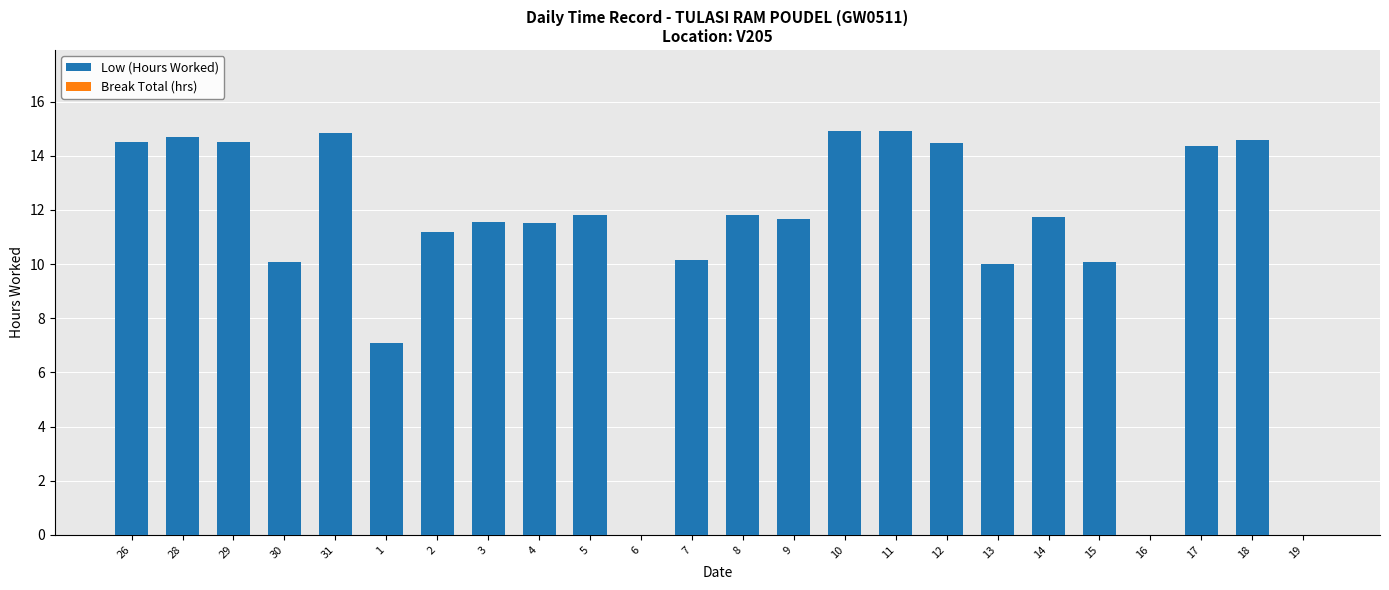

Between 9 and 18, which is larger?

18